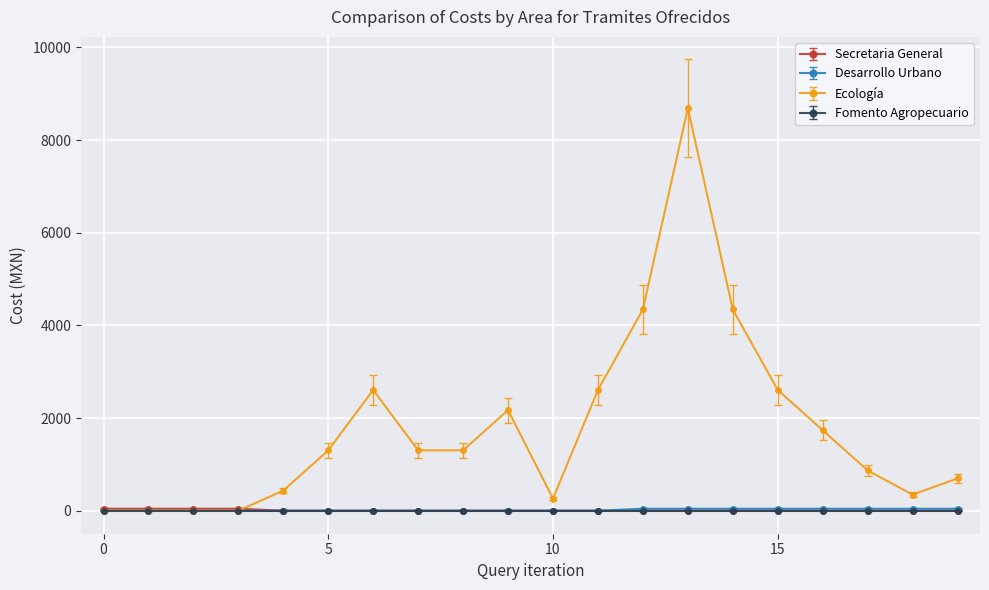

What is the maximum value for Ecología?

8688